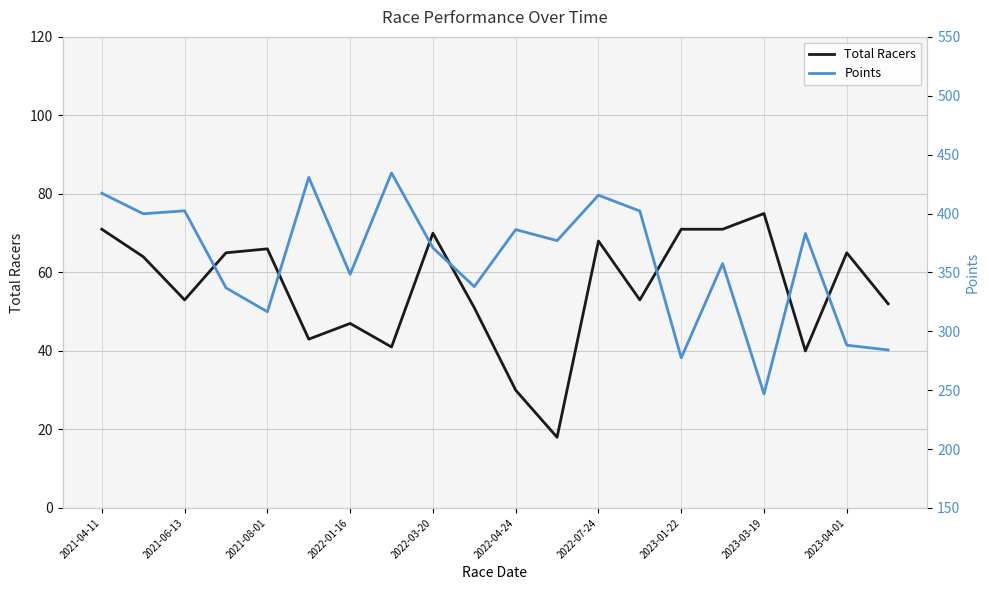

Rank the series by their maximum value, from lowest to highest.

Total Racers, Points